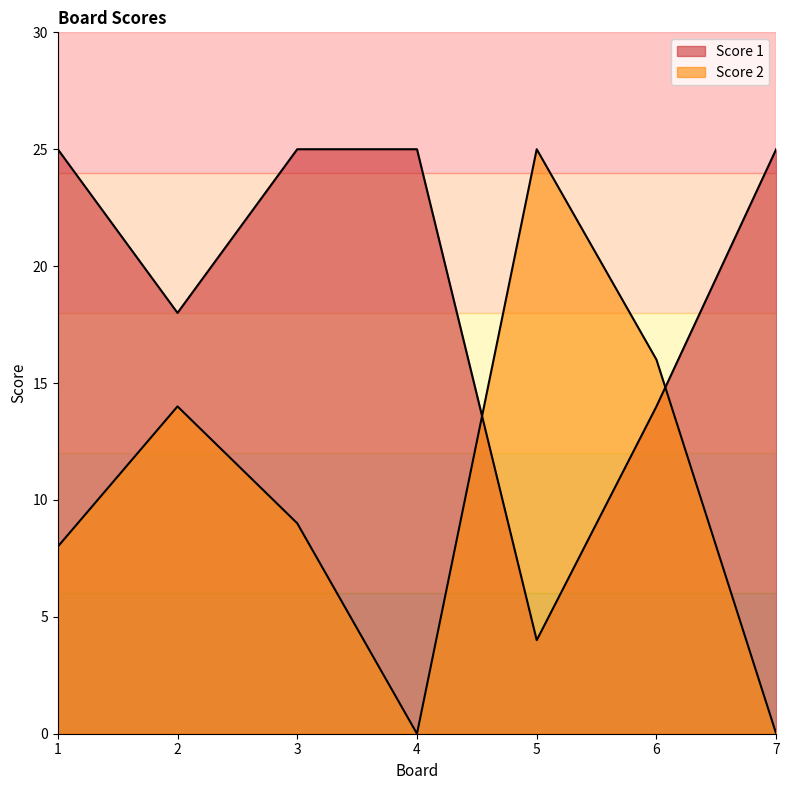

What is the spread (max minus min) of values at 7?

25